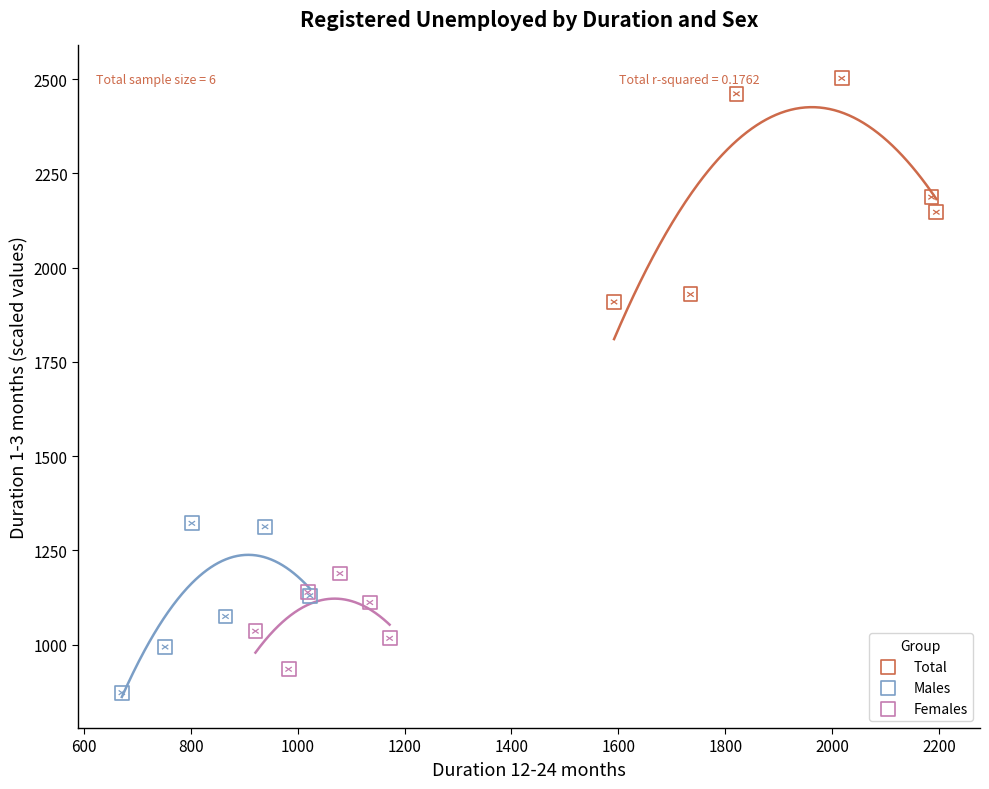

Which series contains the highest Y value?

Total